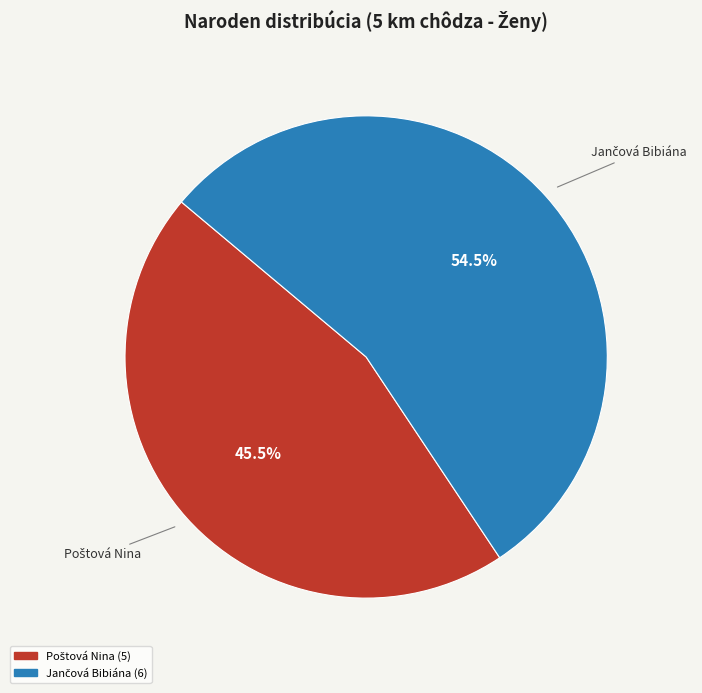

Is there any slice that represents more than half of the pie?

Yes